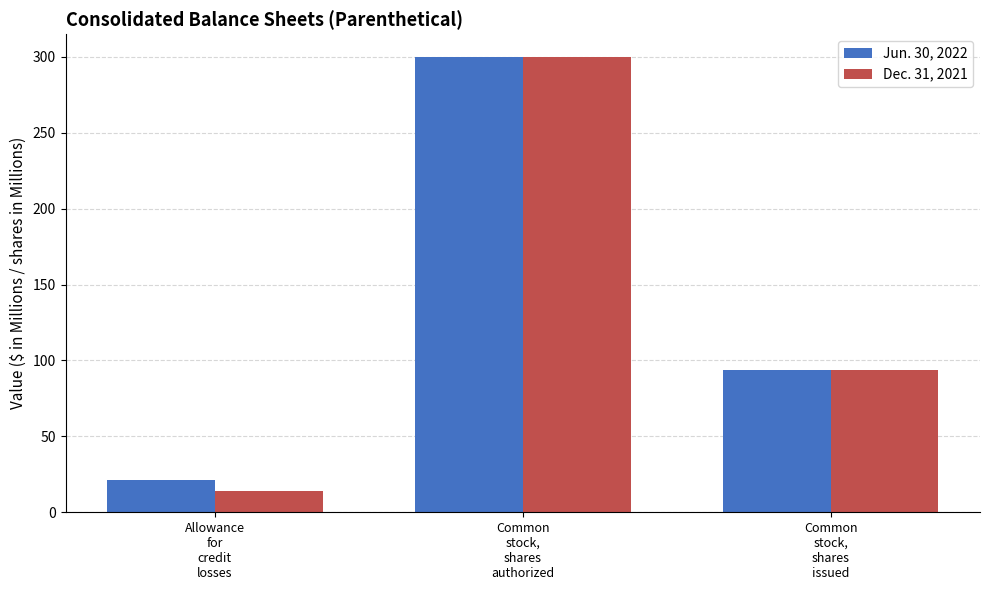

At which category is the sum across all series the highest?

Common
stock,
shares
authorized